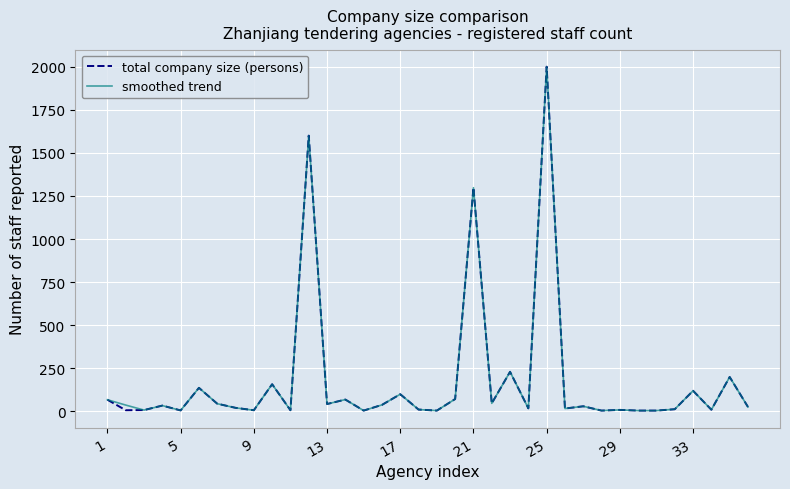

Does the chart display data point markers on the line(s)?

No